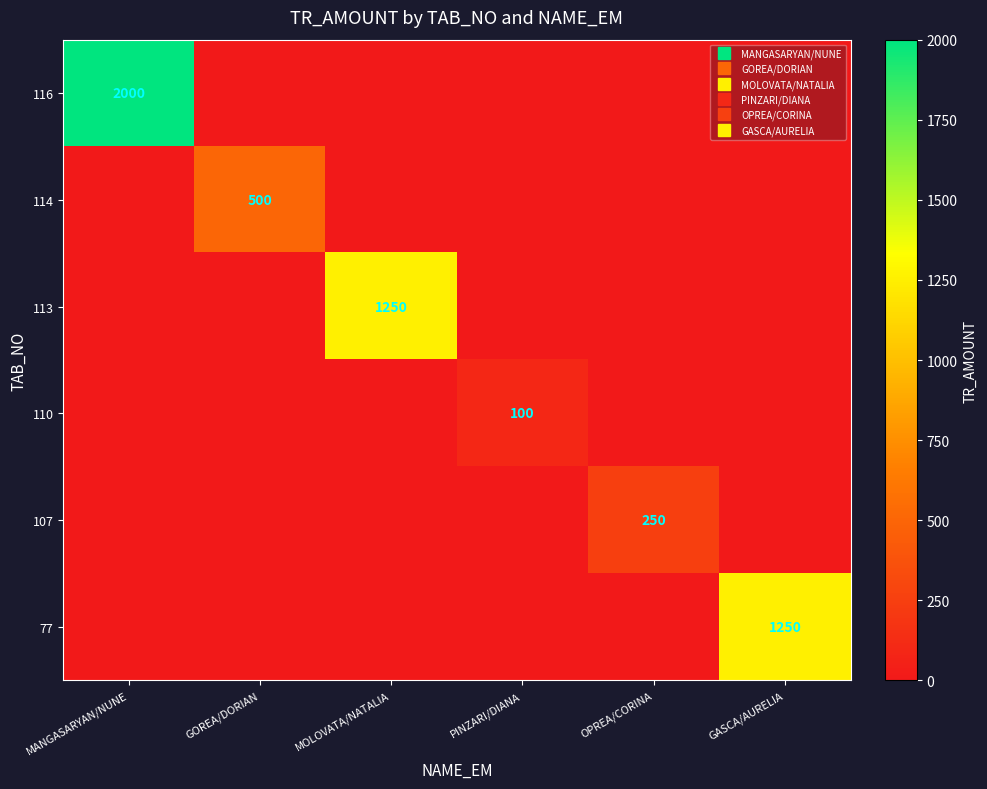

Which has a higher value, GOREA/DORIAN or MANGASARYAN/NUNE?

MANGASARYAN/NUNE